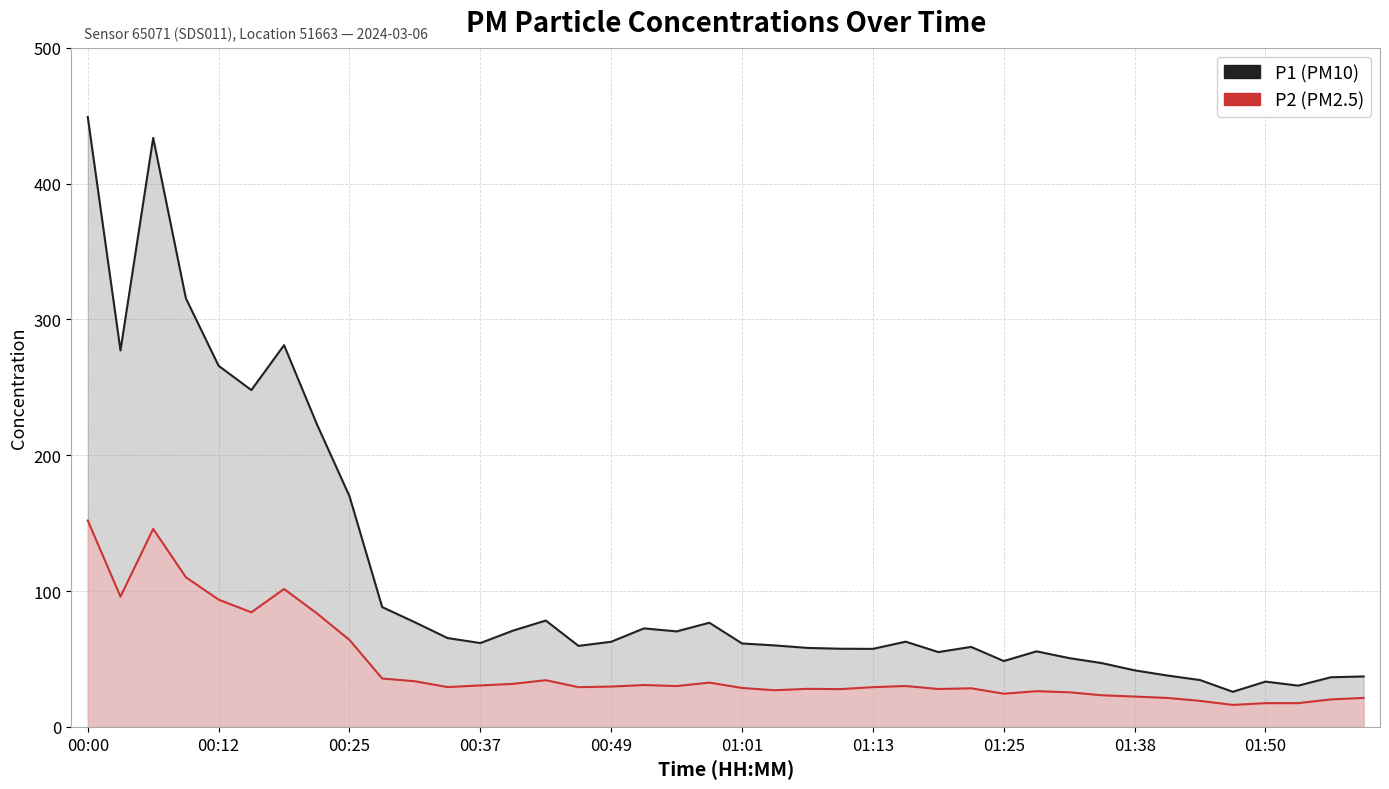

True or false: P1 and P2 cross at least once.

False